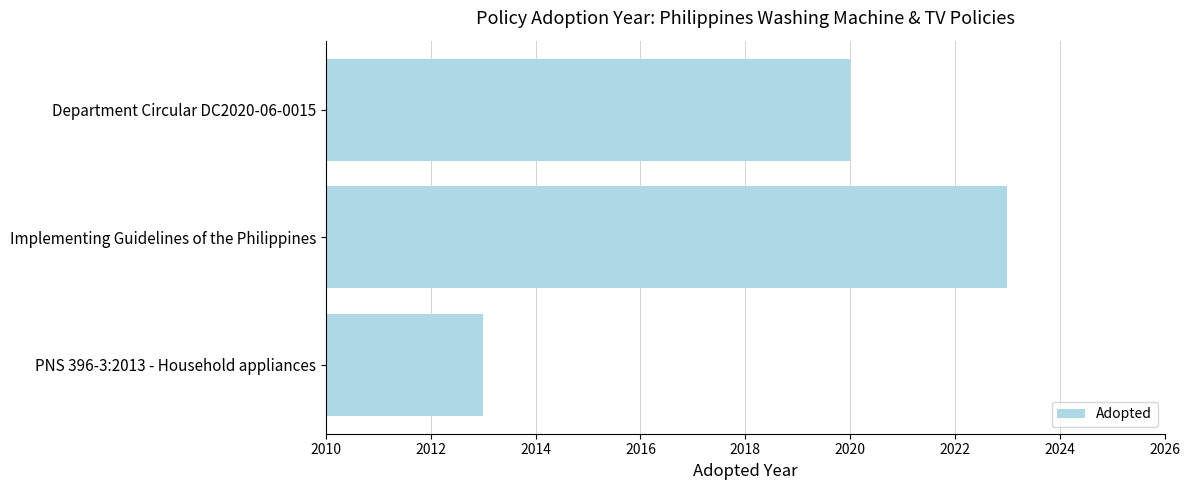

At which label is the value closest to 2018?

Department Circular DC2020-06-0015